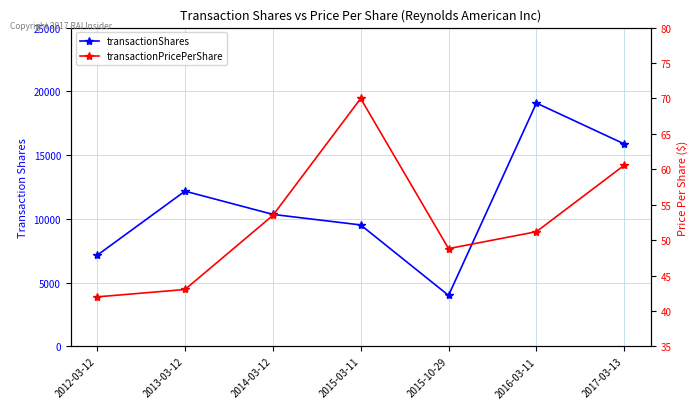

How many data points in transactionPricePerShare are above 51?

4